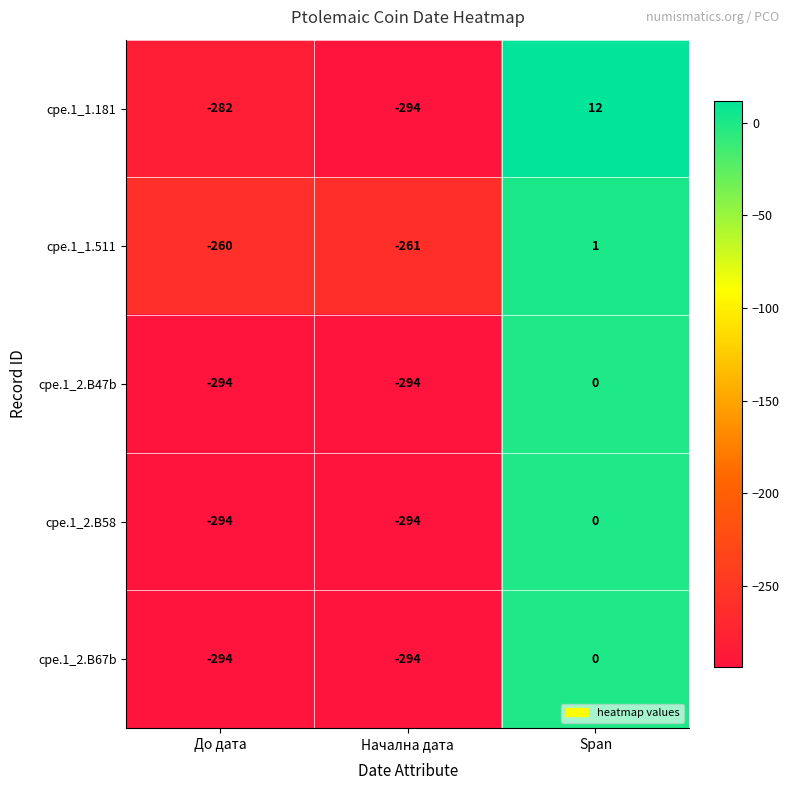

List the labels in order of cpe.1_1.511 value, smallest first.

Начална дата, До дата, Span